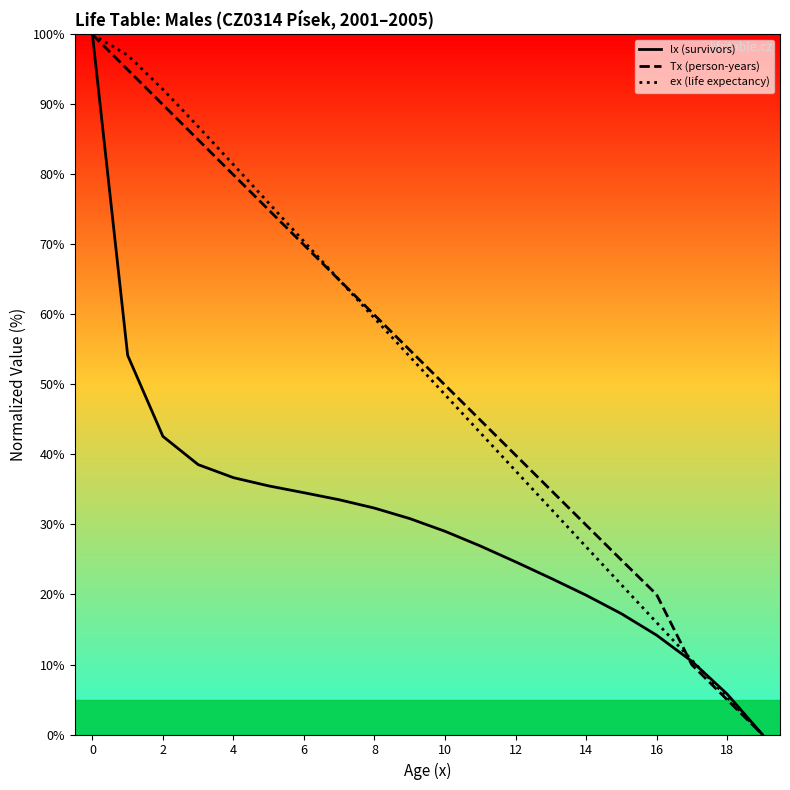

What is the maximum value shown in the chart?

100.0